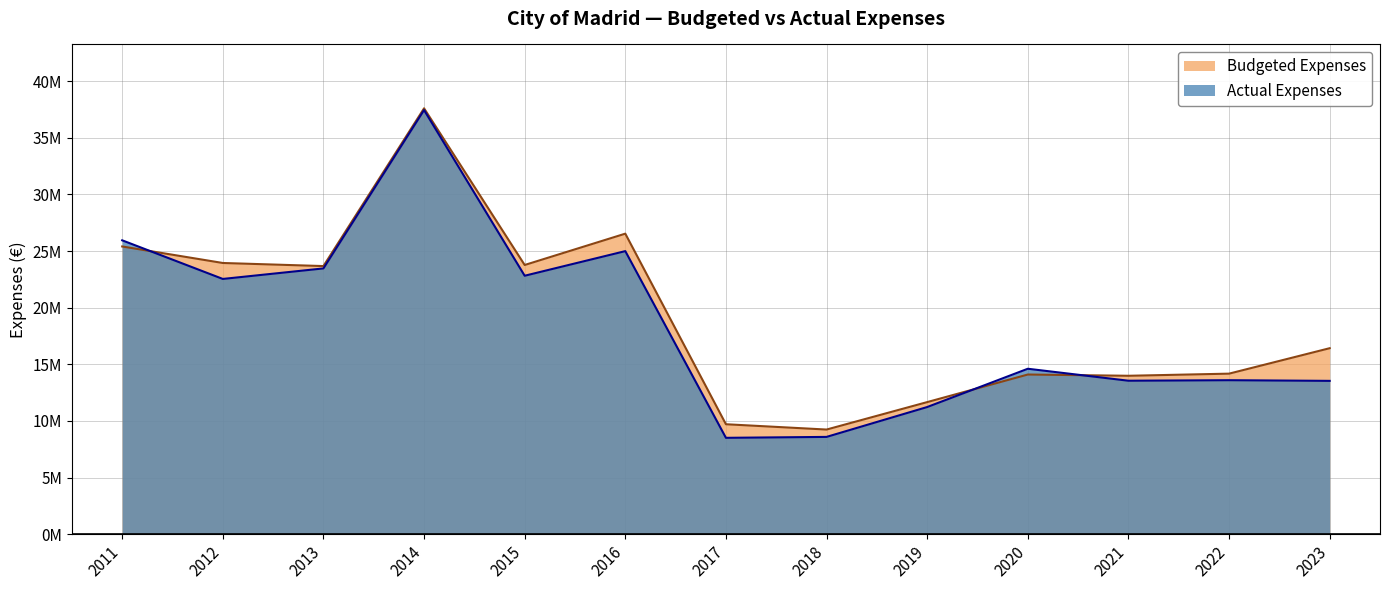

Is it true that Budgeted Expenses equals 24144783.6 at 2020?

False